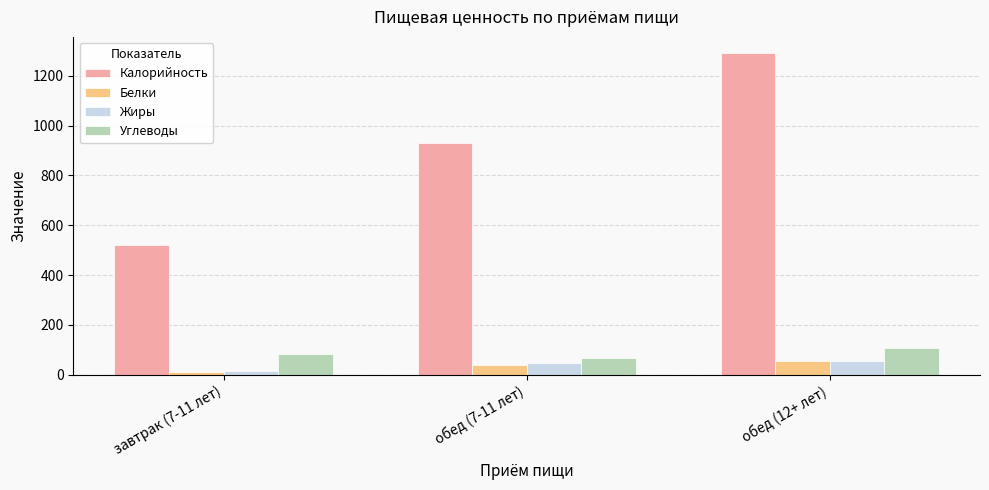

What is the label of the 2nd bar from the left?

обед (7-11 лет)